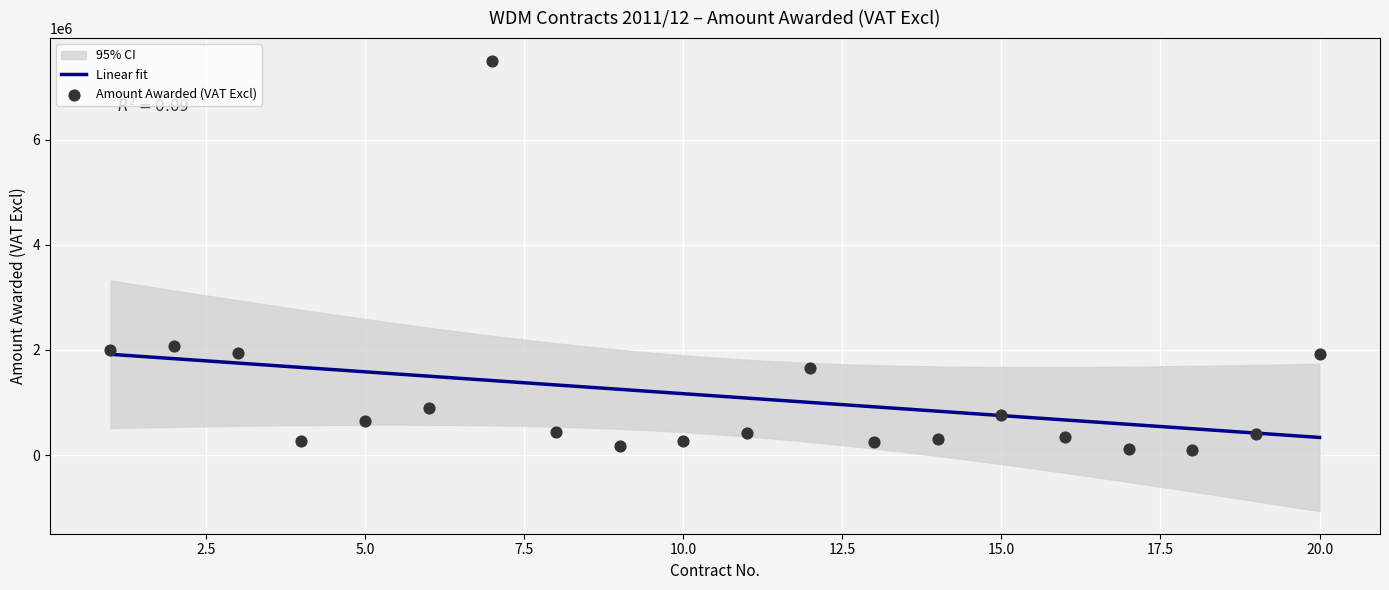

What is the ratio of the value at 7 to the value at 17?

69.3